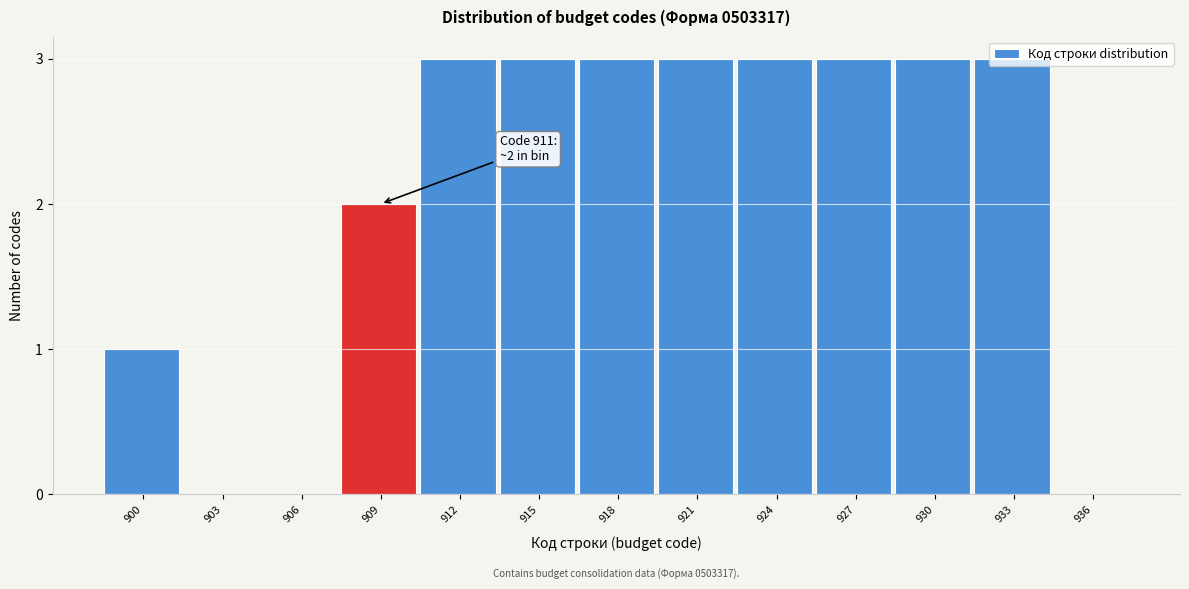

What is the ratio of the value at 909 to the value at 918?

0.7